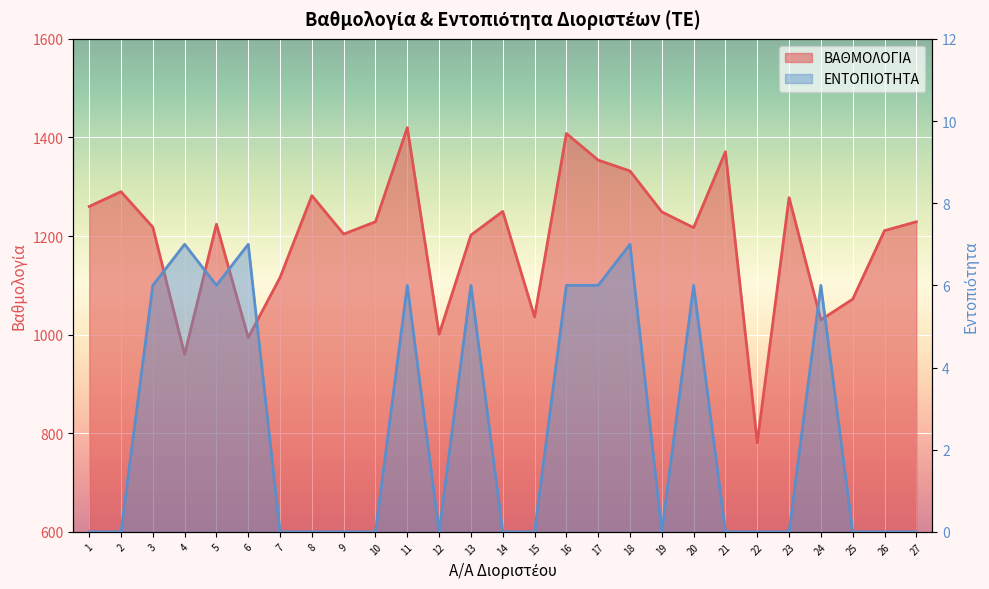

Reading right to left, what are all the values shown in this chart?

ΒΑΘΜΟΛΟΓΙΑ: 27=1229	26=1211	25=1072	24=1030	23=1278	22=781	21=1371	20=1217	19=1249	18=1332	17=1354	16=1408	15=1036	14=1250	13=1202	12=1001	11=1420	10=1229	9=1204	8=1282	7=1116	6=994	5=1224	4=960	3=1218	2=1290	1=1260
ΕΝΤΟΠΙΟΤΗΤΑ: 27=0	26=0	25=0	24=6	23=0	22=0	21=0	20=6	19=0	18=7	17=6	16=6	15=0	14=0	13=6	12=0	11=6	10=0	9=0	8=0	7=0	6=7	5=6	4=7	3=6	2=0	1=0